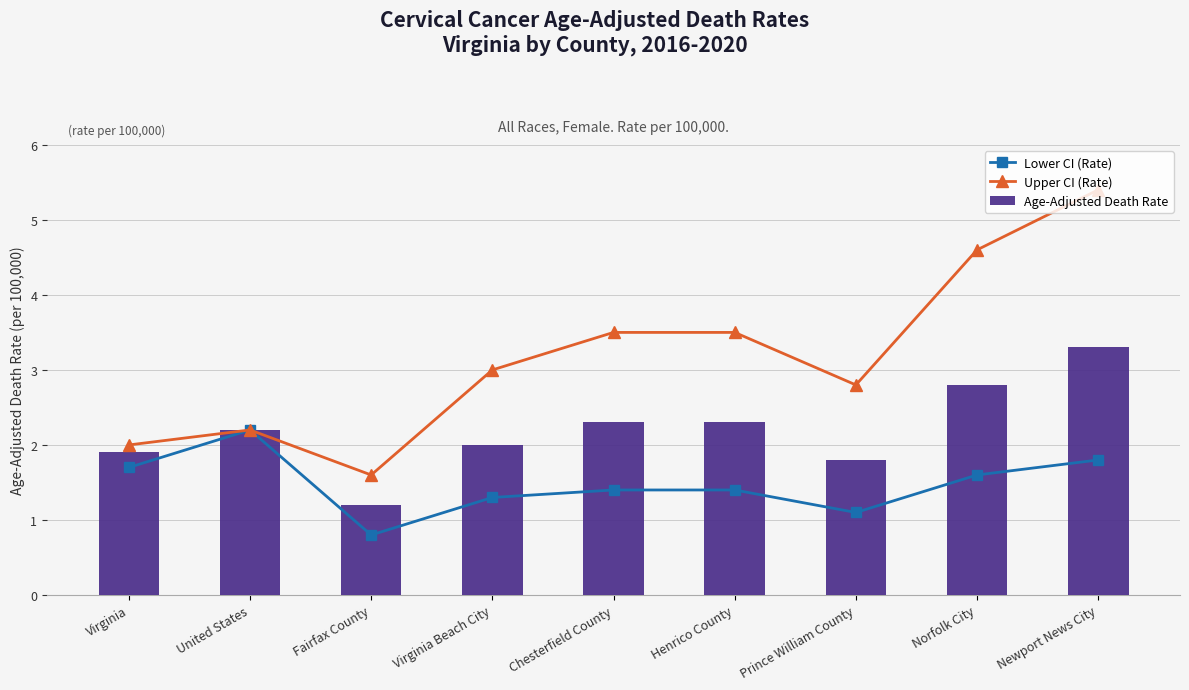

What is the average value of the Lower CI (Rate) series?

1.5